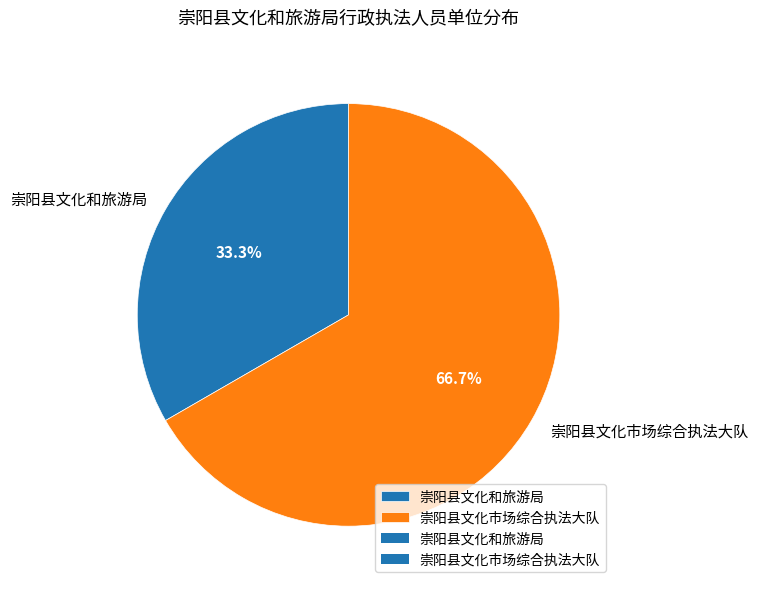

What is the largest slice in the pie chart?

崇阳县文化市场综合执法大队